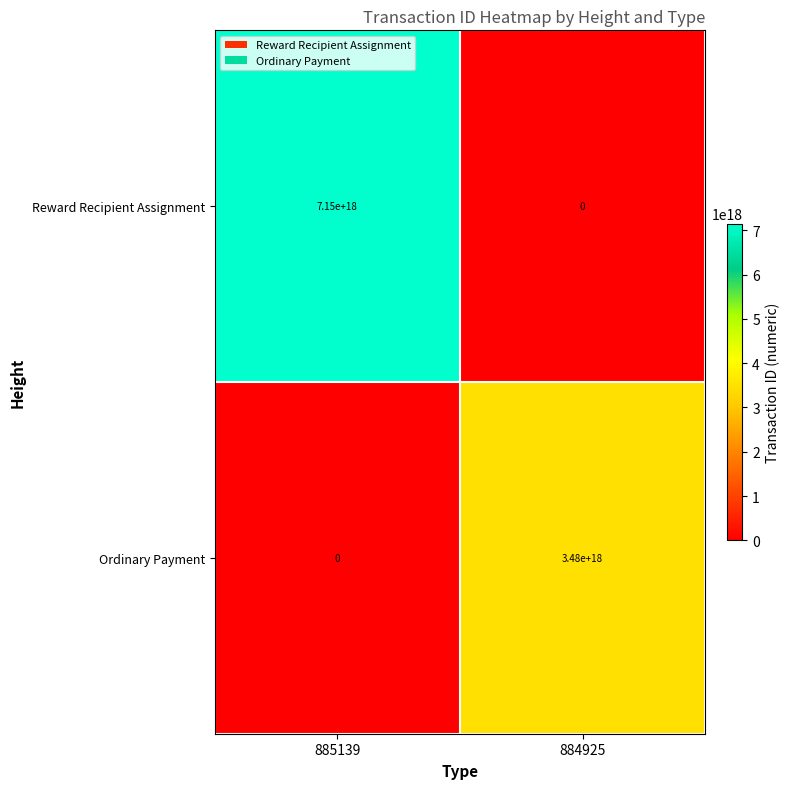

How many distinct data groups are displayed?

2